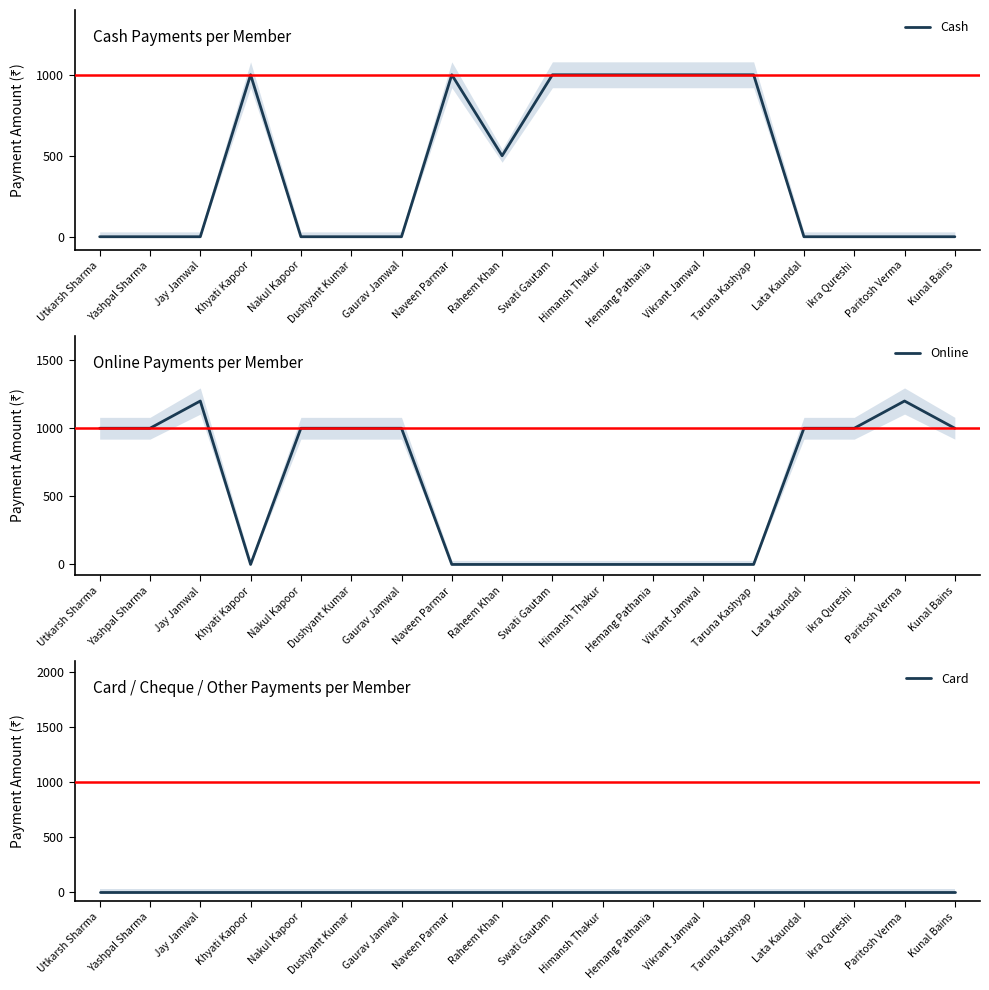

Between Gaurav Jamwal and Hemang Pathania, which series saw the biggest shift?

Cash